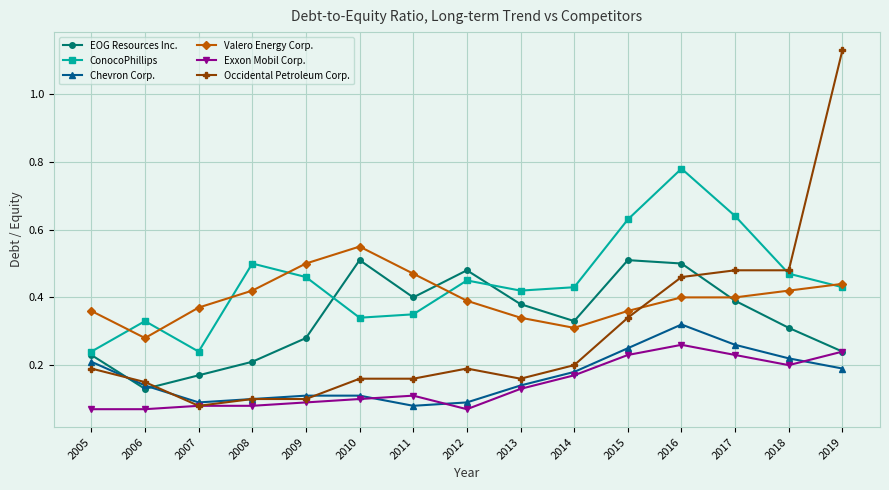

Which category has the highest value across all series?

2019